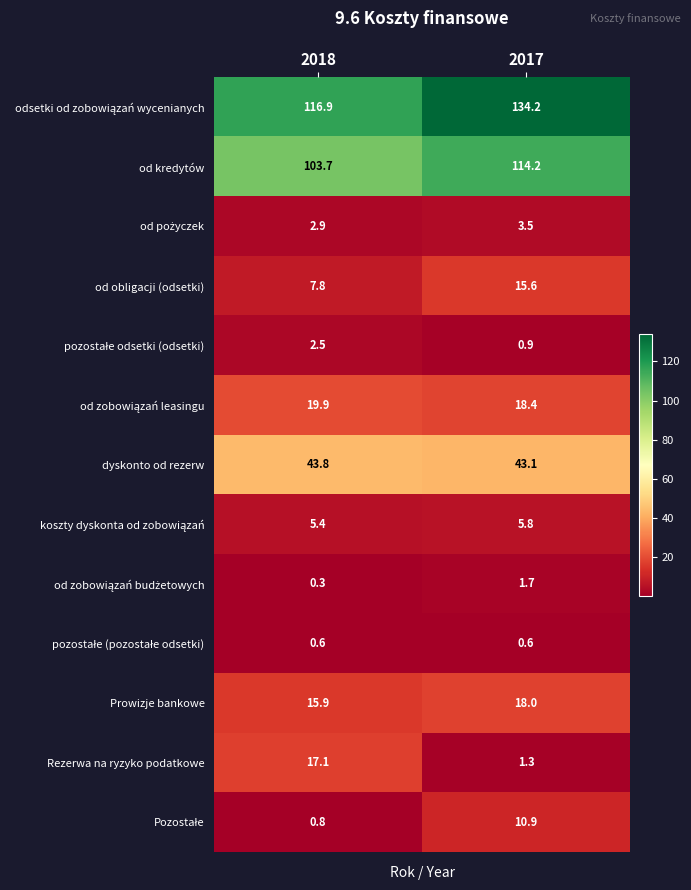

How many values in the od kredytów series are below 114?

1